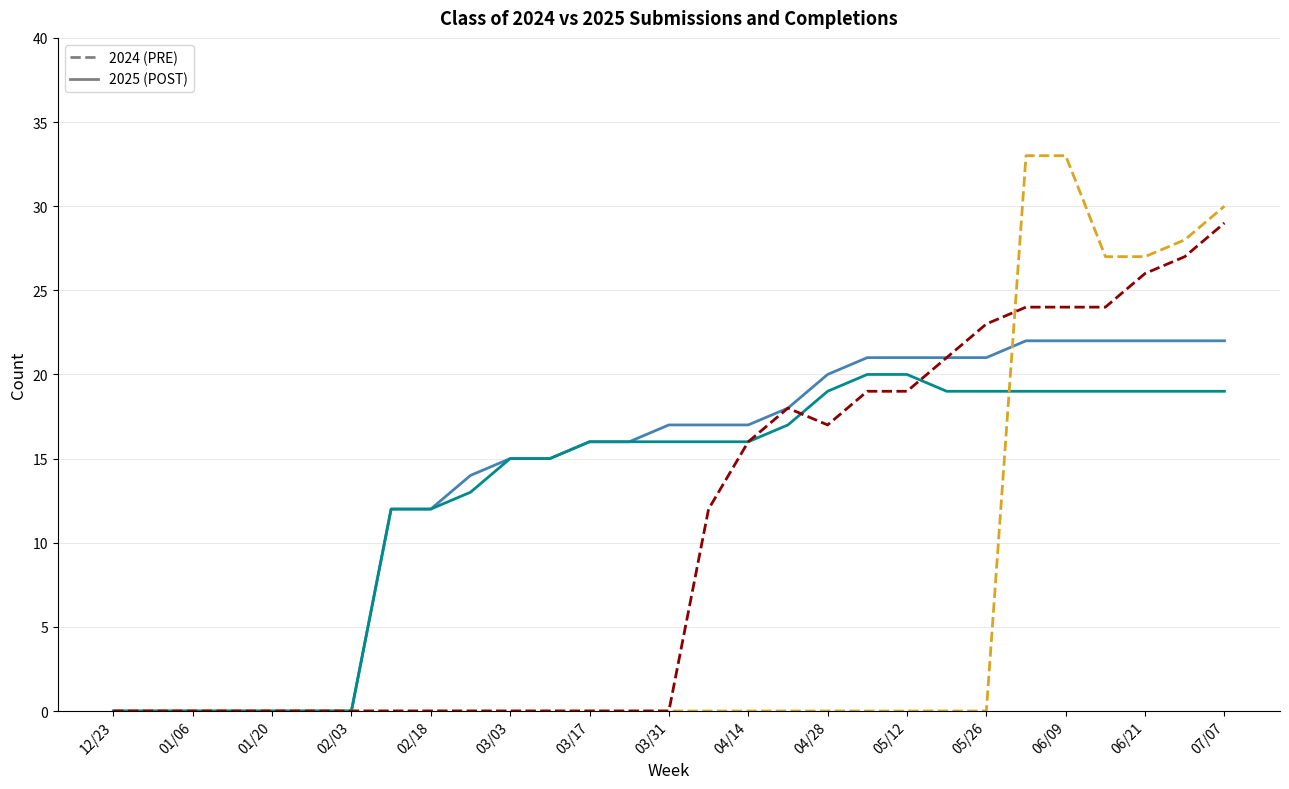

What is the greatest value displayed?

33